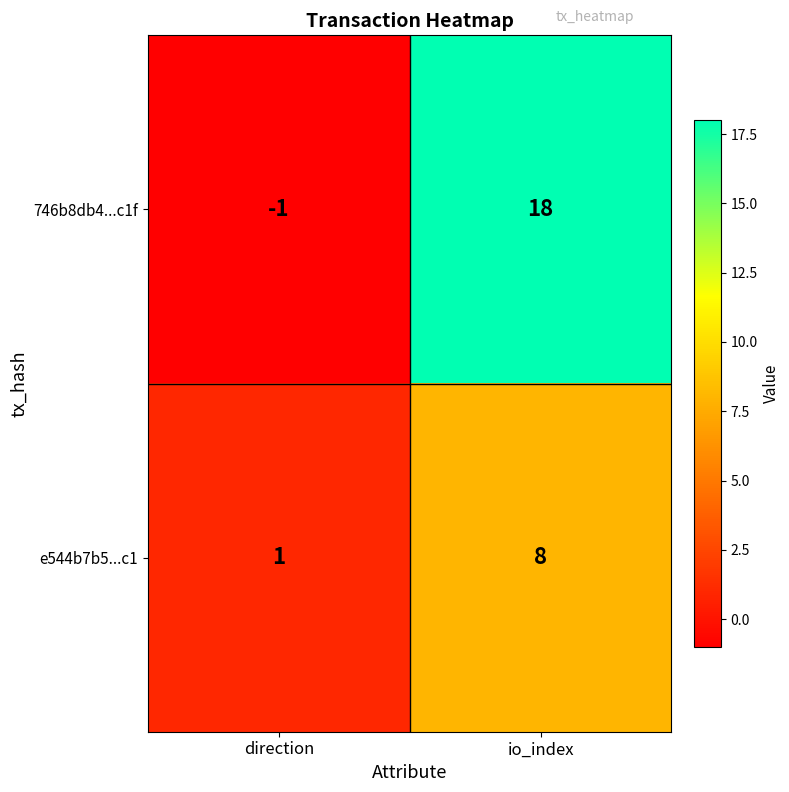

The value of e544b7b5...c1 at io_index is 6. True or false?

False